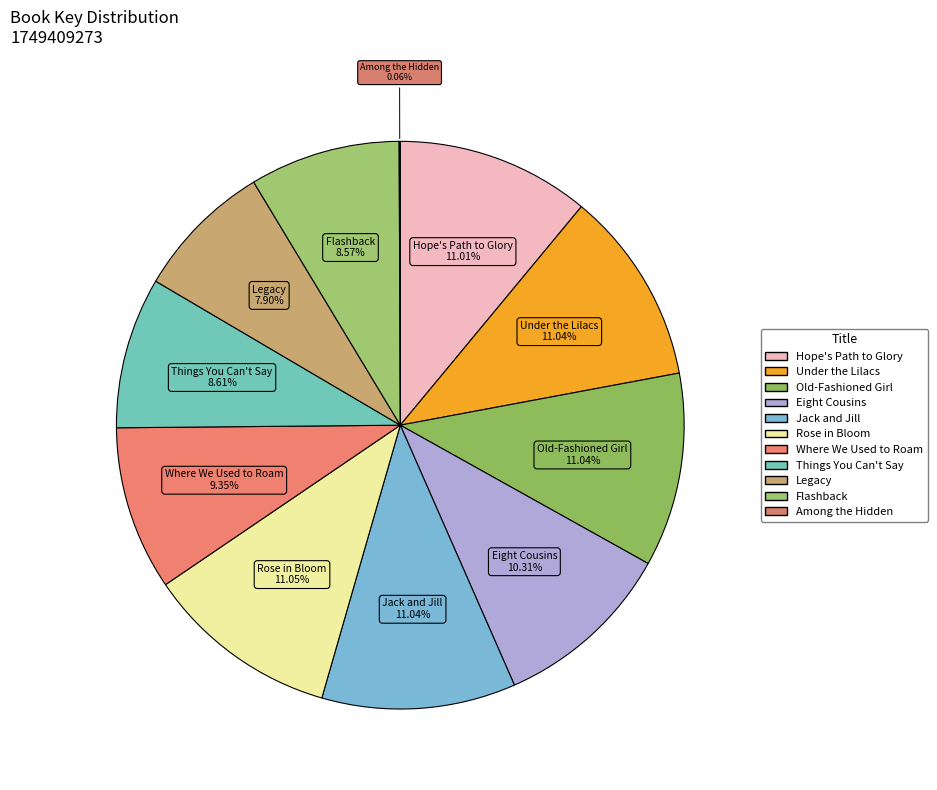

What percentage is the Jack and Jill slice, to the nearest percent?

11%